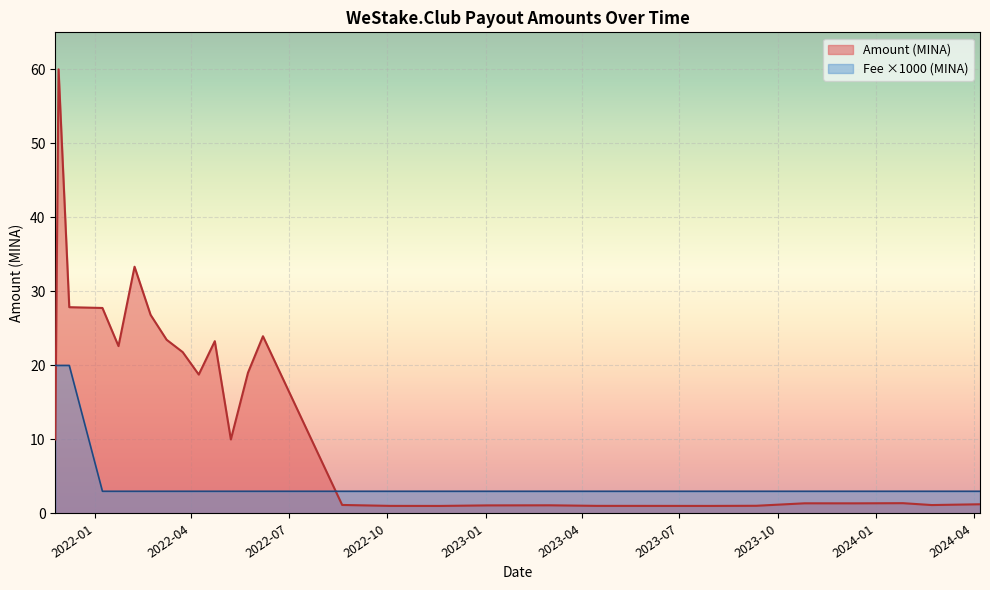

Count the number of data series in this chart.

2